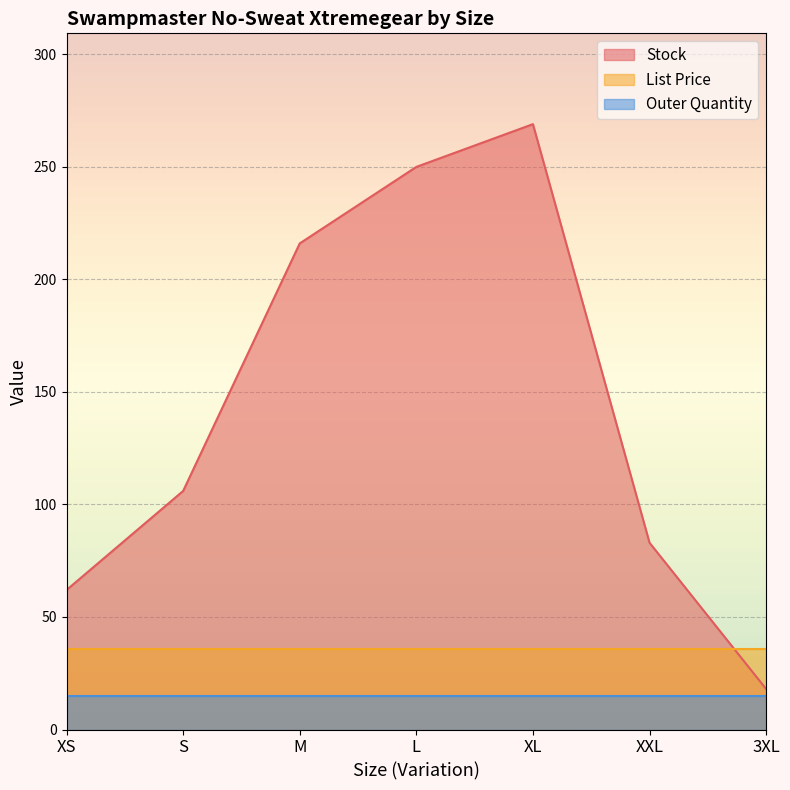

What are all the series names shown in the legend?

Stock, List Price, Outer Quantity